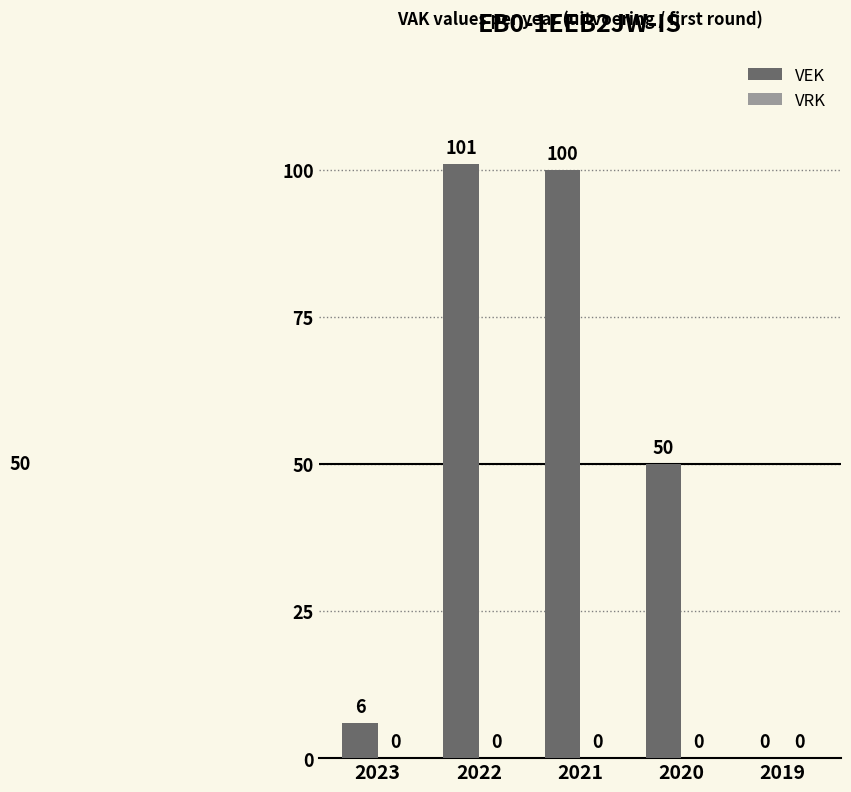

What is the approximate value at 2022, to the nearest 50?

100